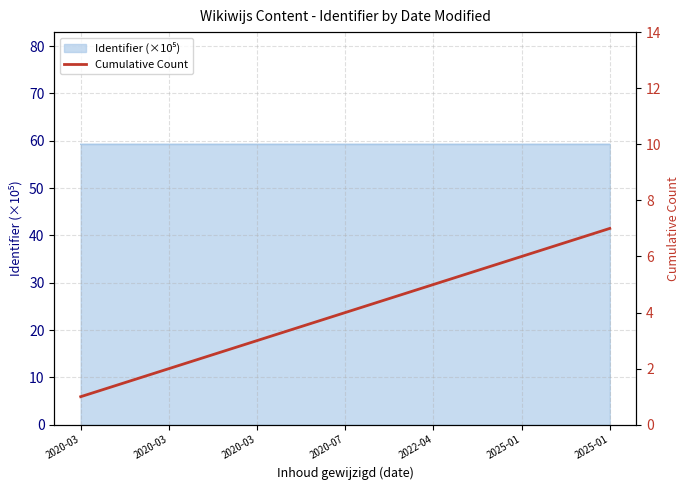

What is the maximum value shown in the chart?

7